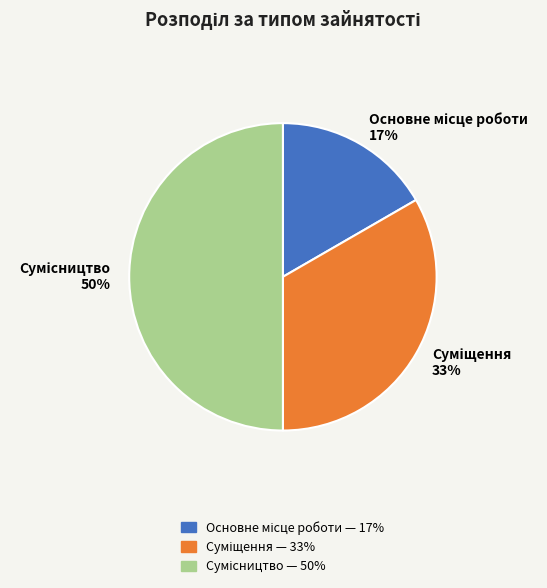

To the nearest percent, what is the average slice percentage?

33%